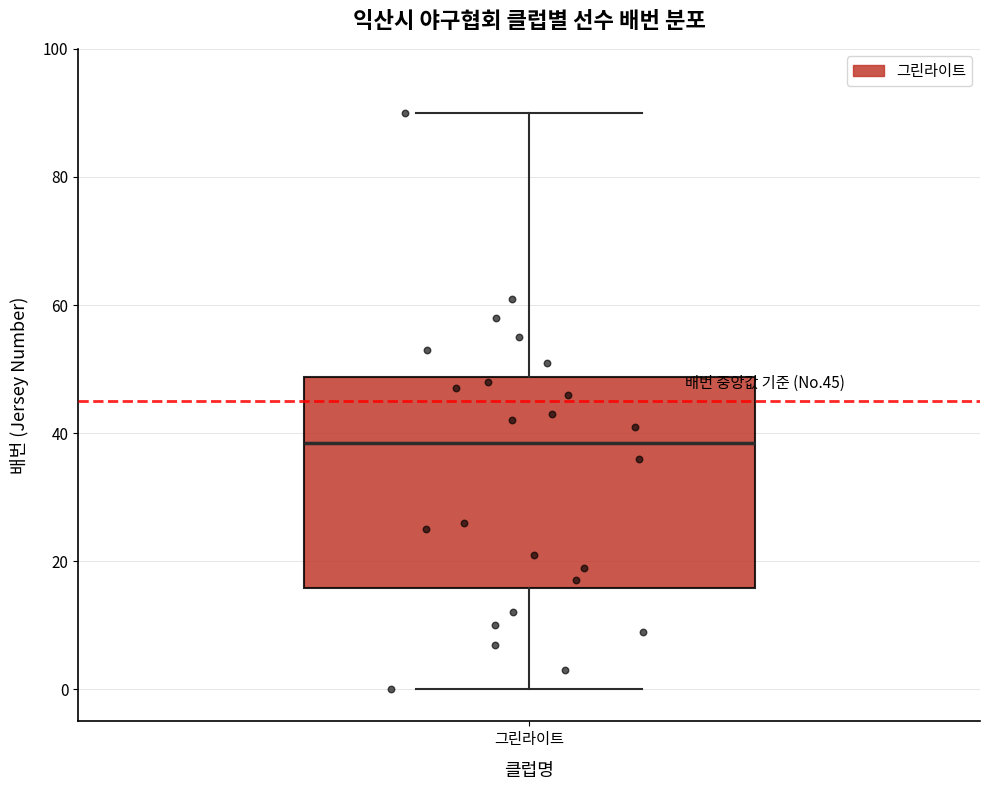

Transcribe this box plot: give where the median line is, the range the box spans, and where the two whiskers end, as read against the y-axis. The values are not printed on the chart, so give them approximately, as read against the axis.

median 38, box 16 to 48, whiskers 0 to 90